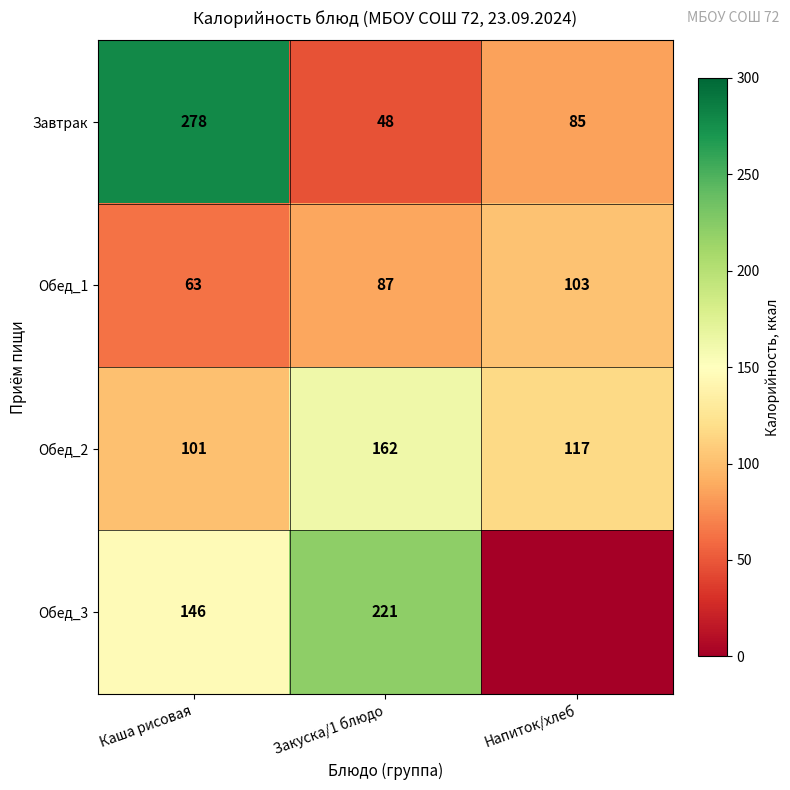

What is the average value of the Завтрак series?

137